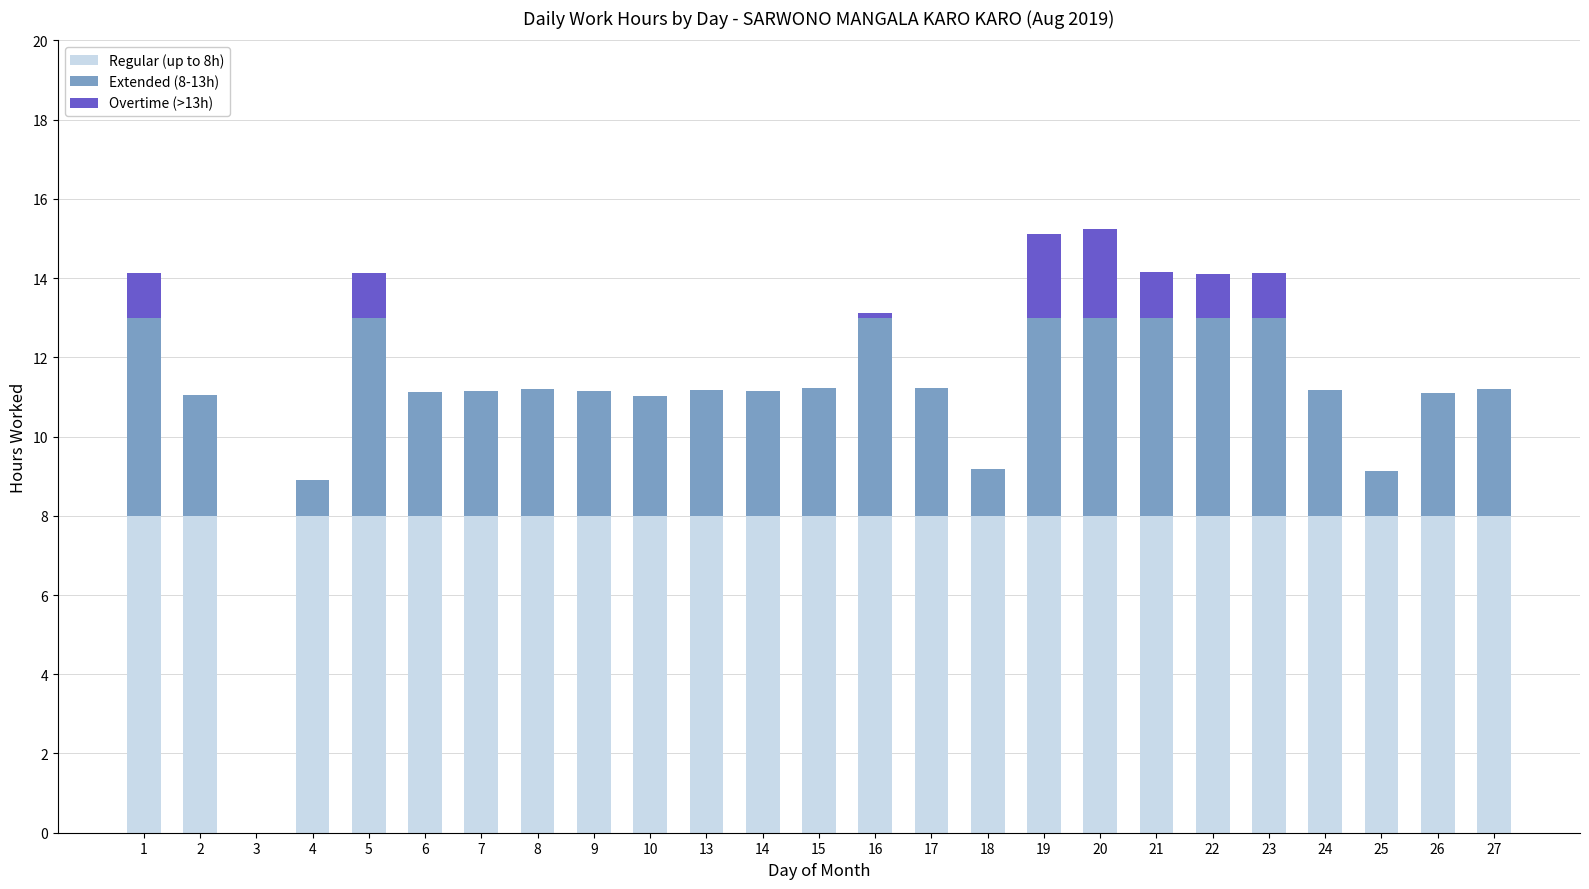

What is the total value across all series at 14?

11.2